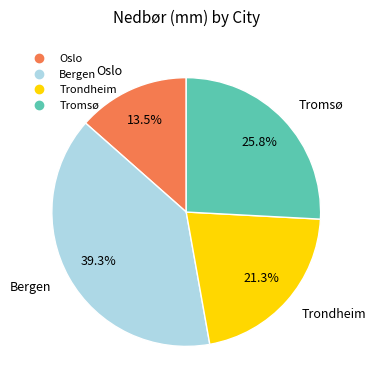

What percentage is NOT represented by Tromsø?

74.2%